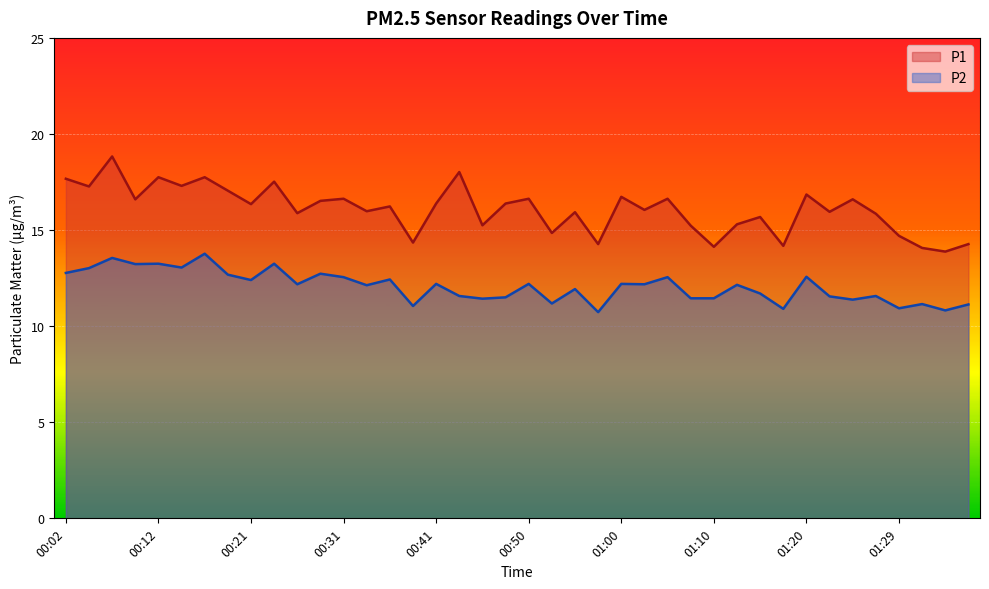

How many lines are shown in the chart?

2